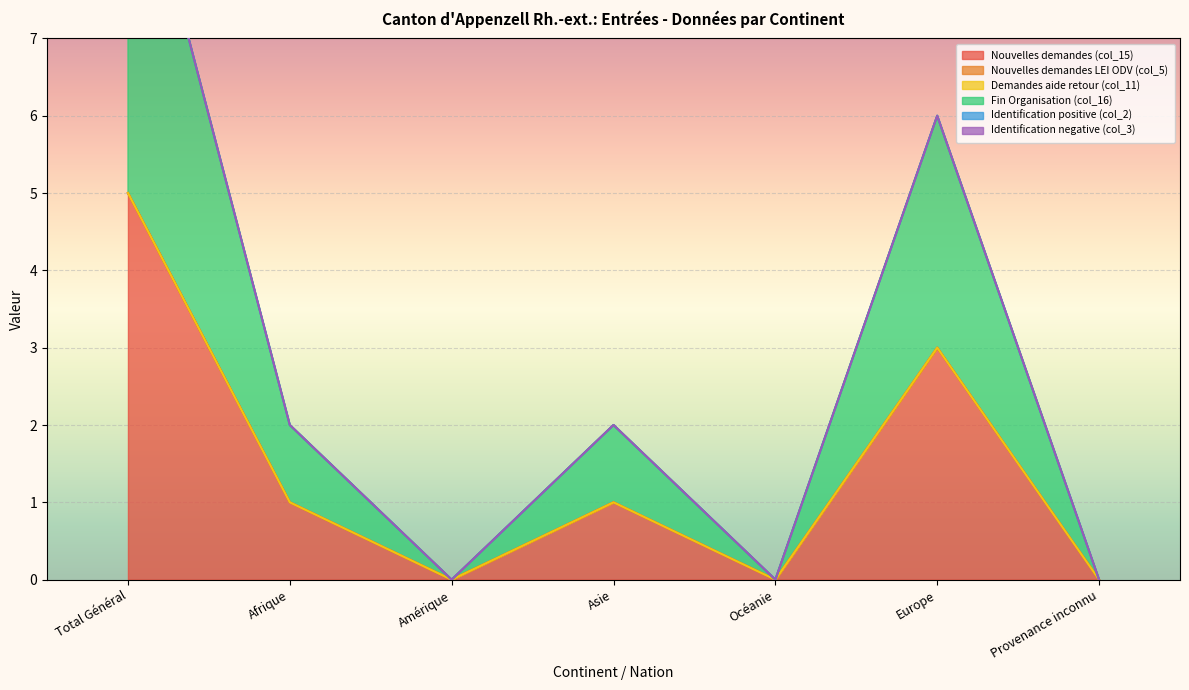

What are all the series names shown in the legend?

Nouvelles demandes (col_15), Nouvelles demandes LEI ODV (col_5), Demandes aide retour (col_11), Fin Organisation (col_16), Identification positive (col_2), Identification negative (col_3)